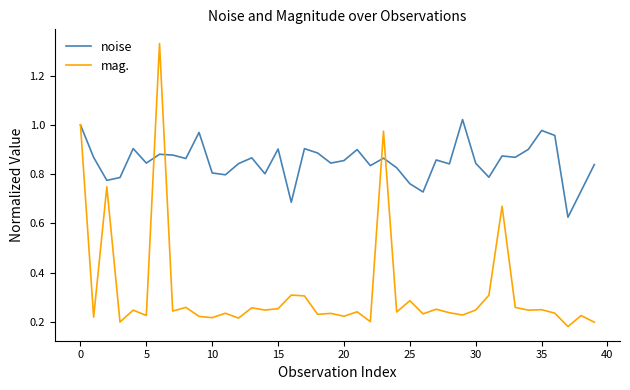

List the series in order of their overall mean, lowest first.

mag., noise